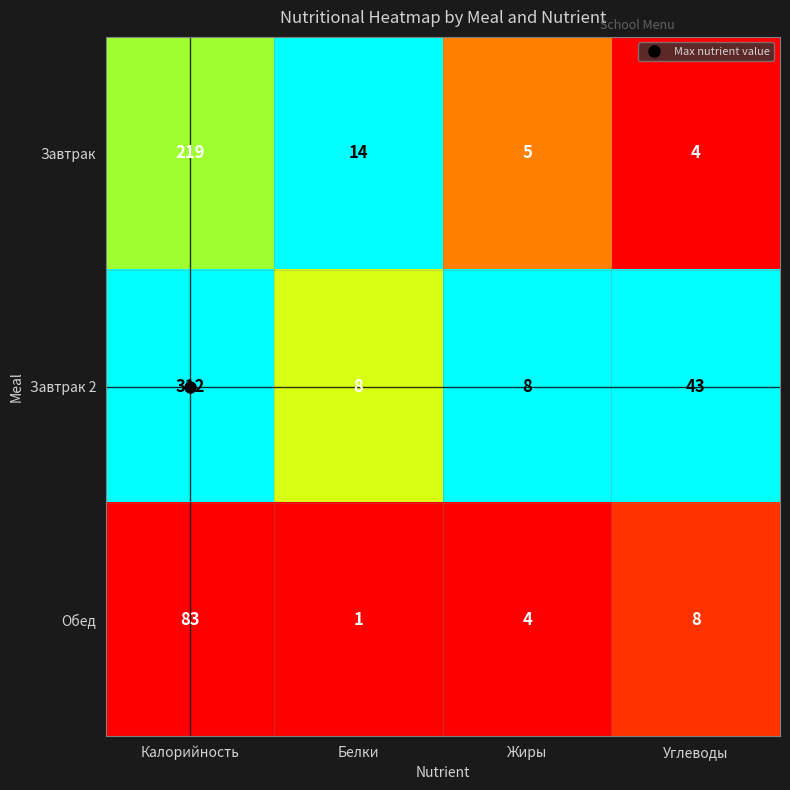

What is the difference between the maximum and second lowest values in the Завтрак 2 series?

304